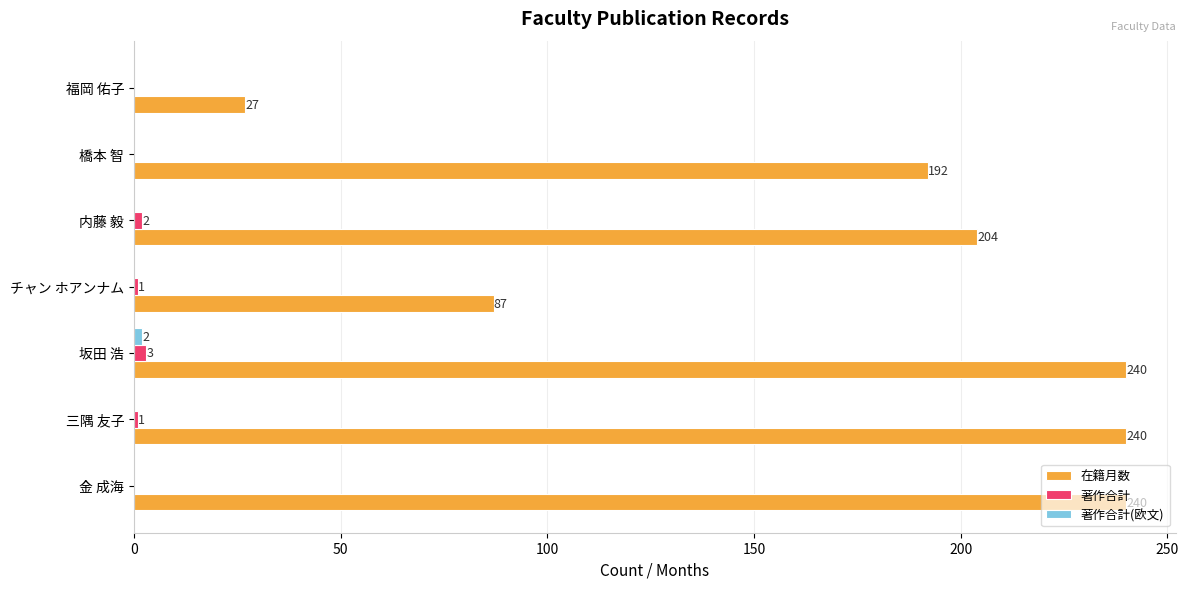

At which category is the sum across all series the highest?

坂田 浩